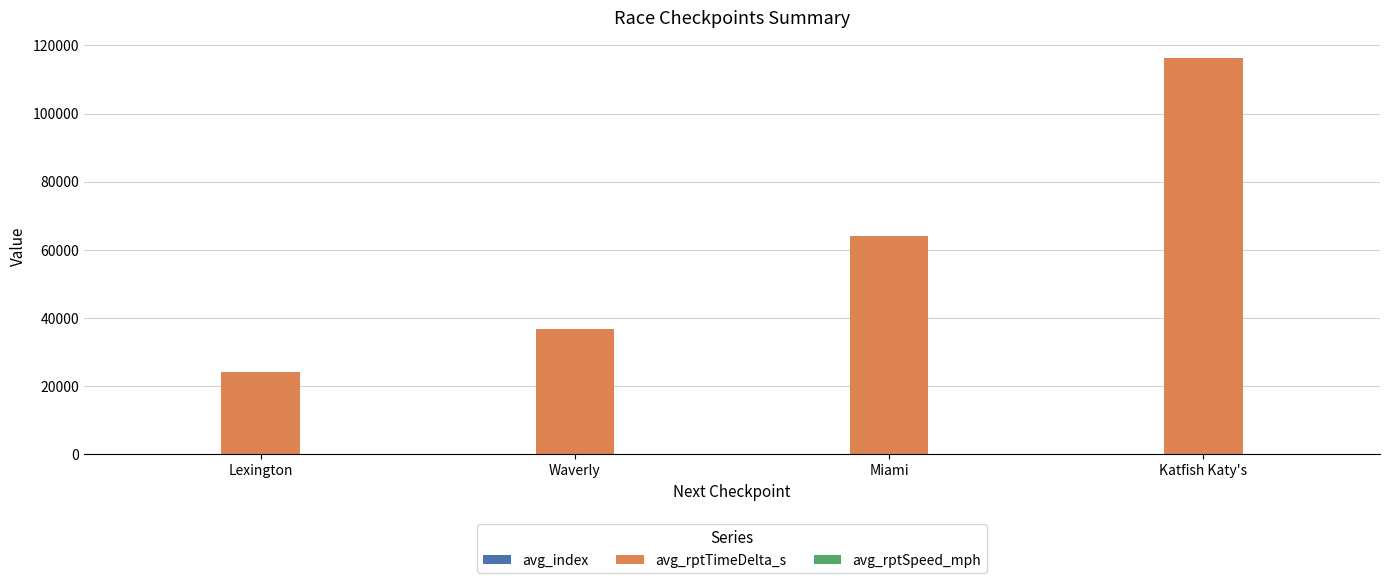

Where is avg_rptTimeDelta_s nearest to the value 70294?

Miami